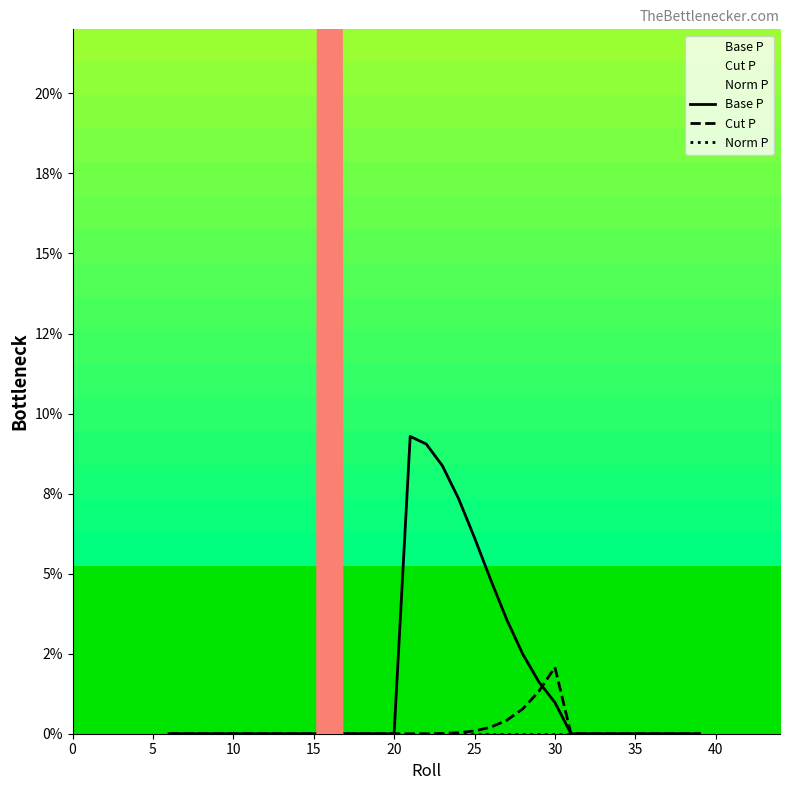

Does the chart display data point markers on the line(s)?

No